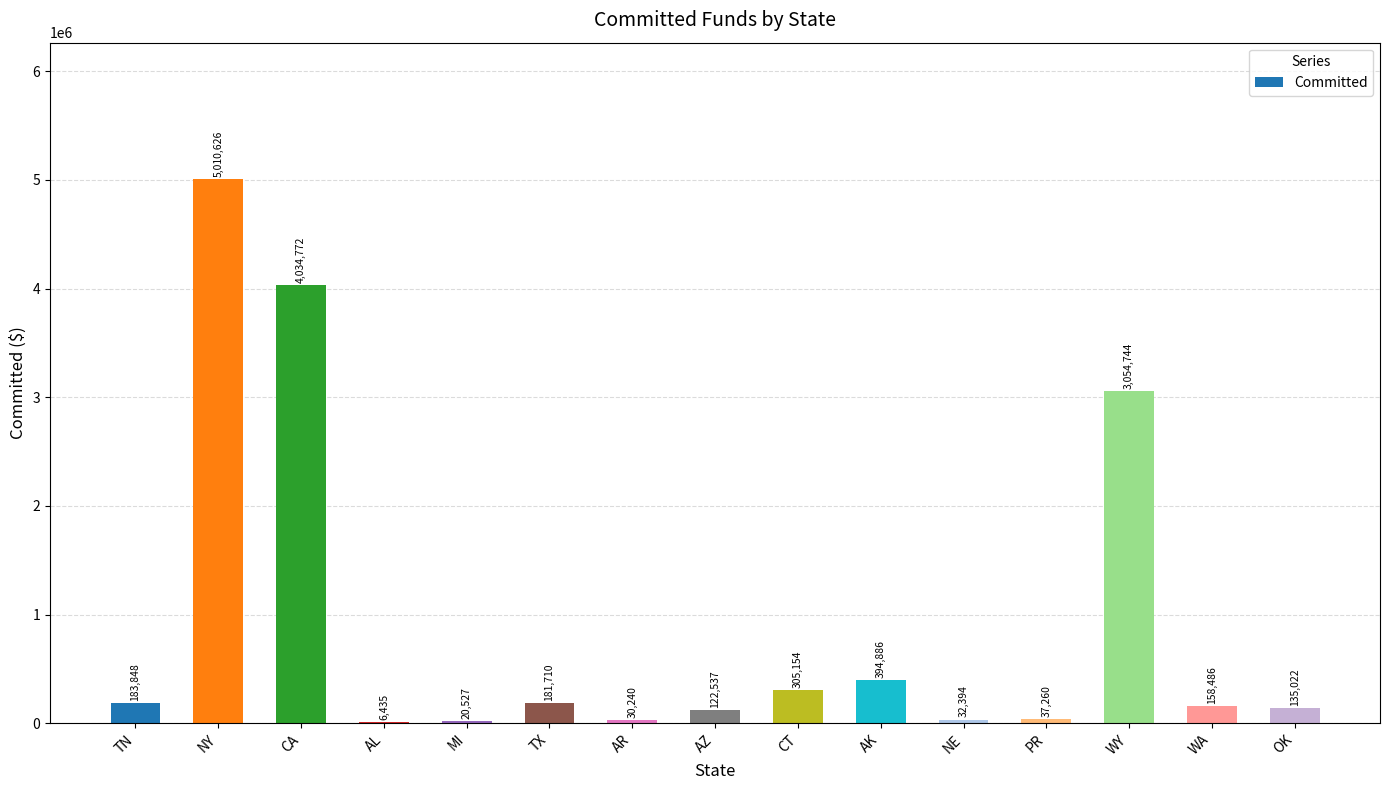

The value at AL is 6435.4. True or false?

True